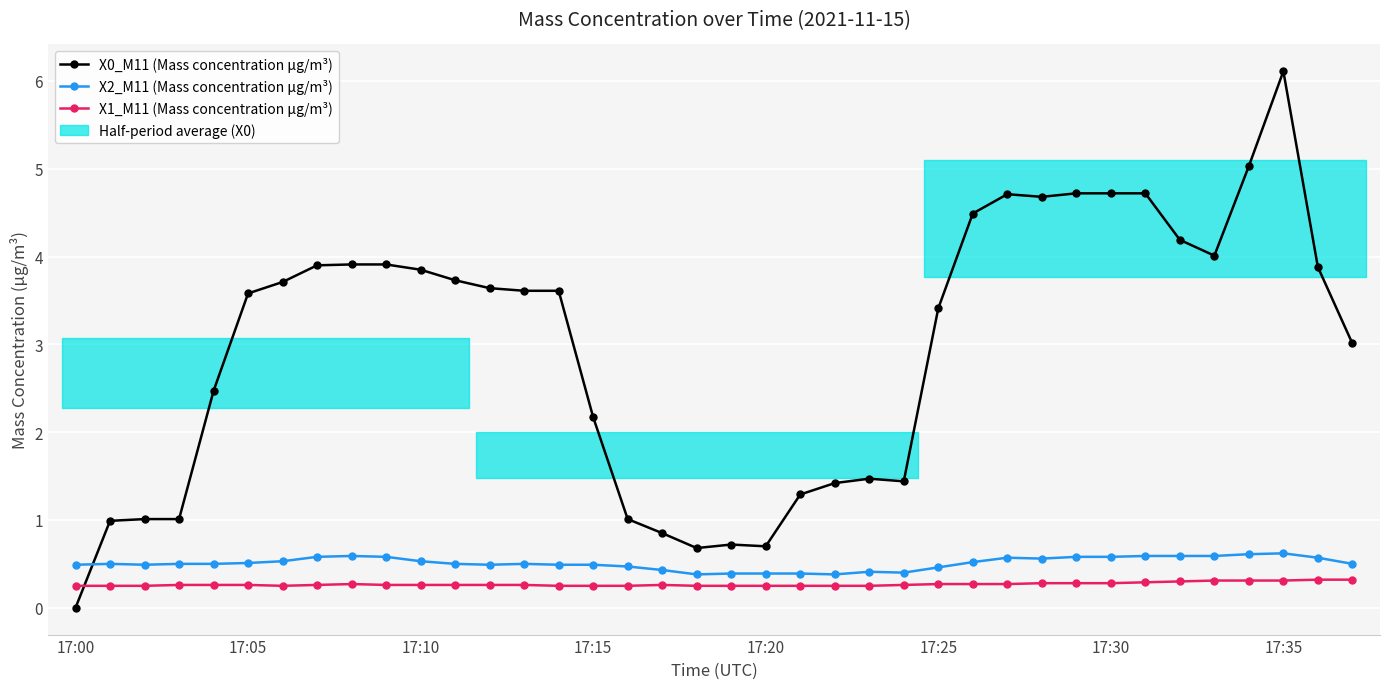

After their last crossing, which series has the higher values: X2_M11 (Mass concentration μg/m³) or X0_M11 (Mass concentration μg/m³)?

X0_M11 (Mass concentration μg/m³)